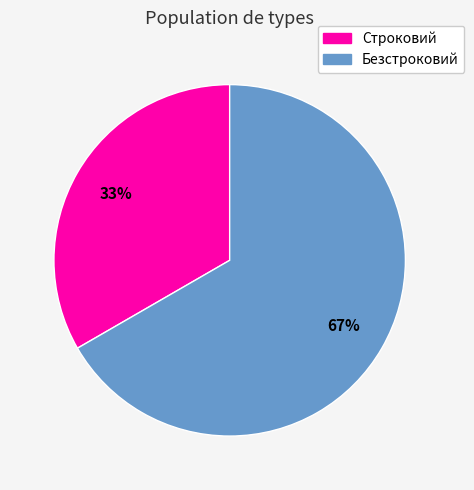

How many segments does this pie chart have?

2